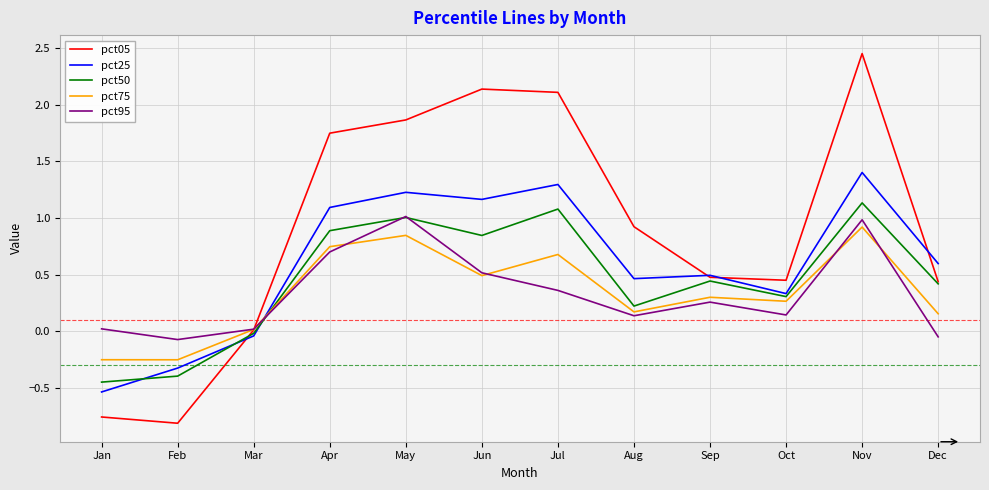

Where does the pct75 series first go above 0?

Mar